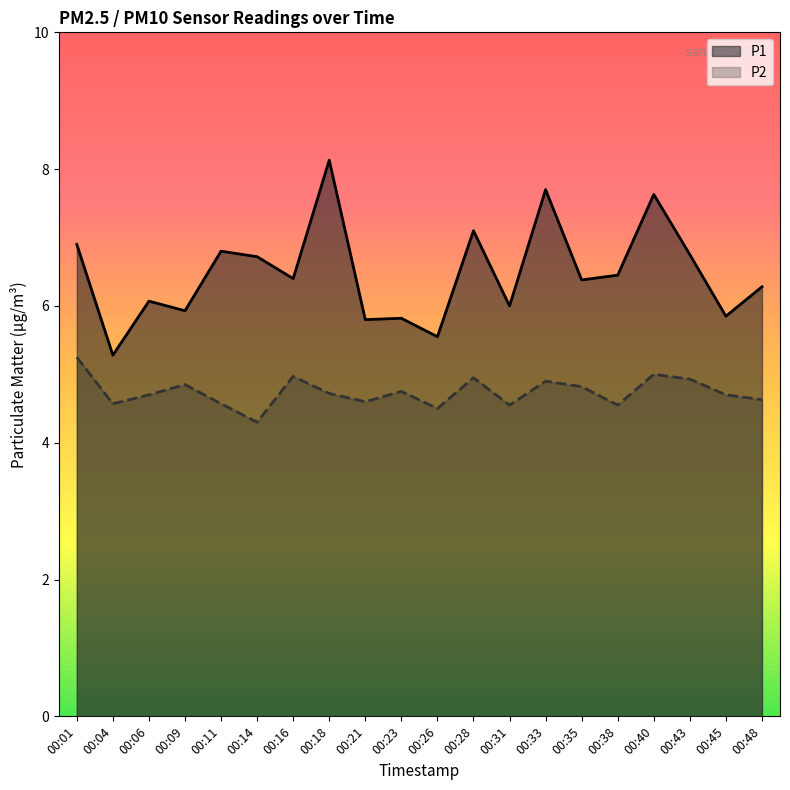

Rank the series by their average value, from highest to lowest.

P1, P2